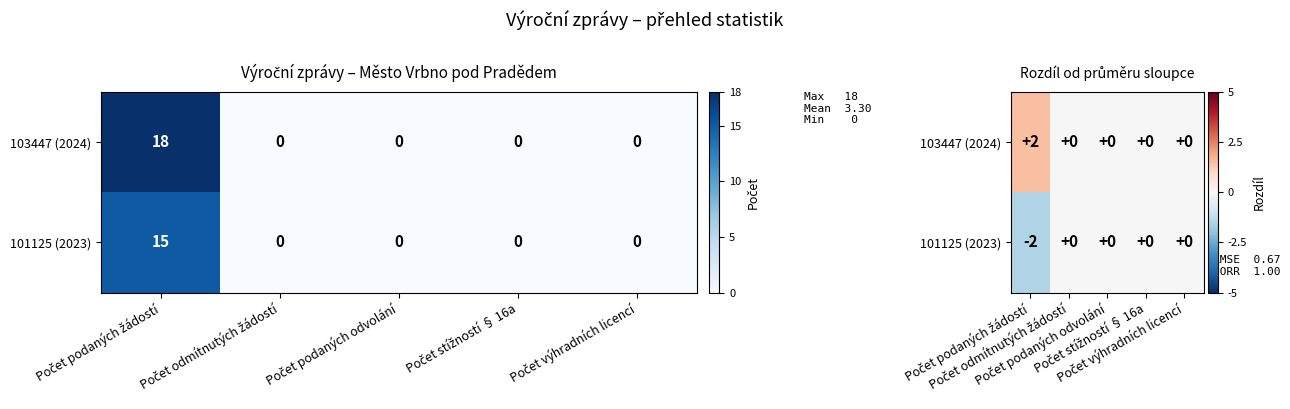

Rank the series by their average value, from lowest to highest.

101125 (2023), 103447 (2024)